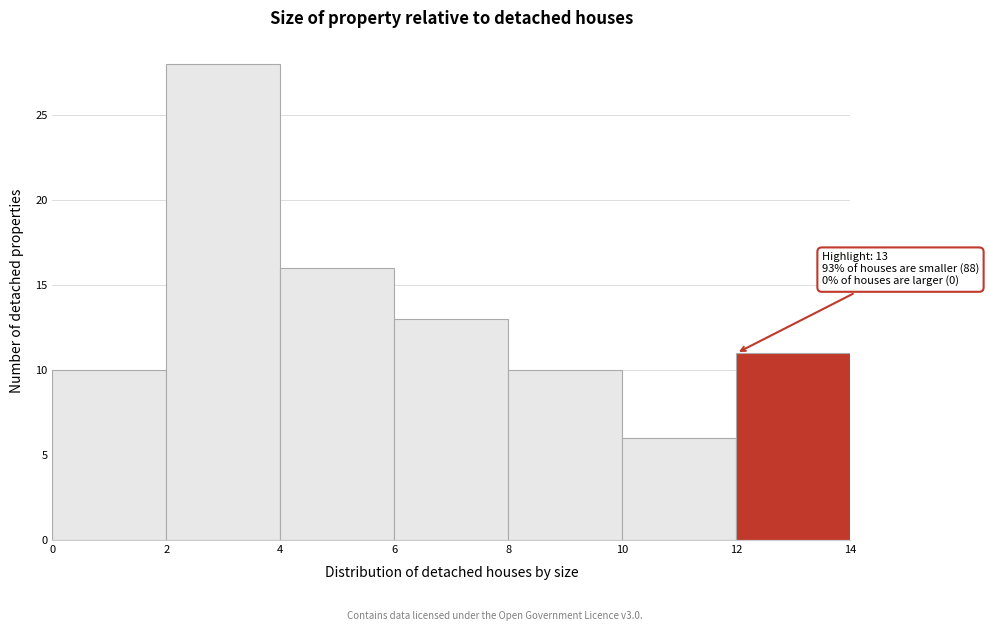

Which range on the x-axis has the tallest bar?

2 to 4